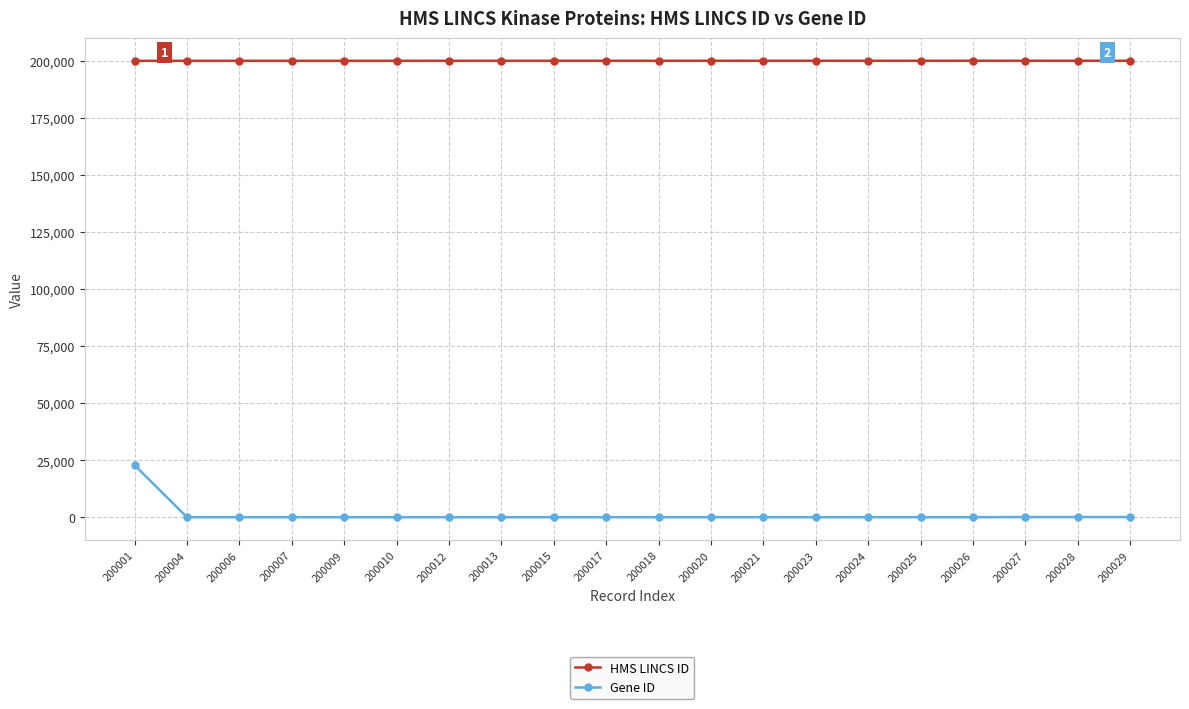

Rank the series at 200001 from lowest to highest value.

Gene ID, HMS LINCS ID